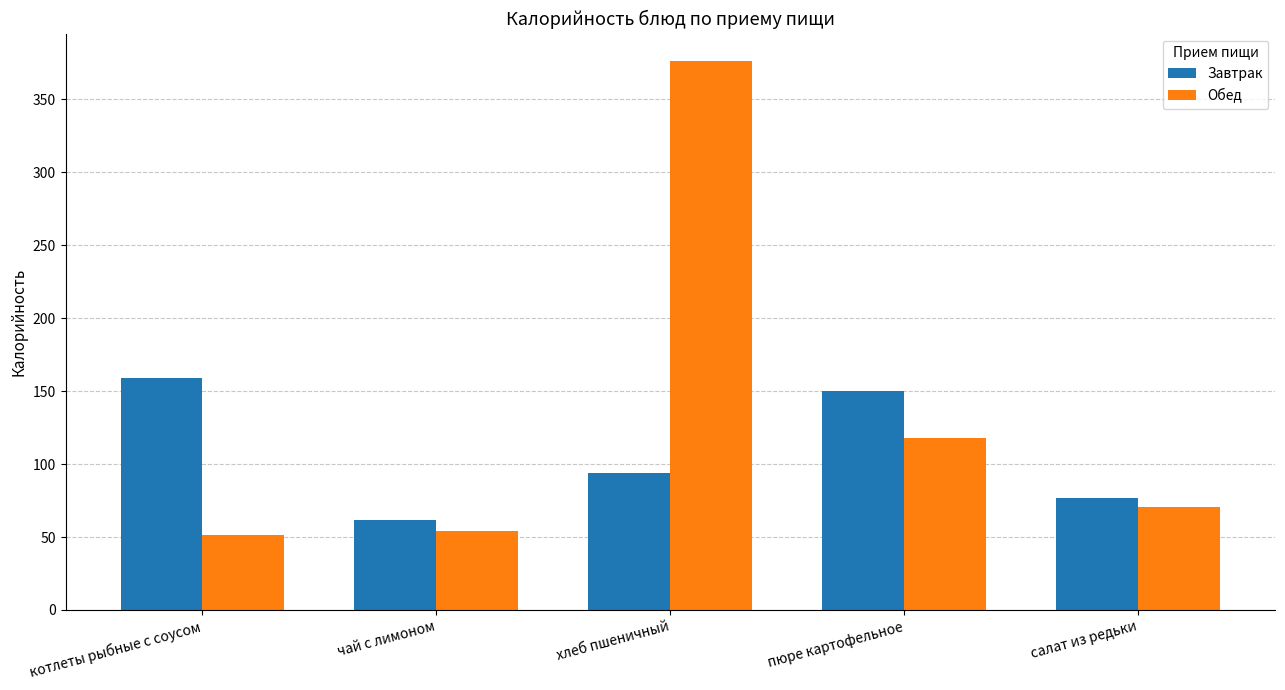

What is the label of the 1st bar from the left?

котлеты рыбные с соусом